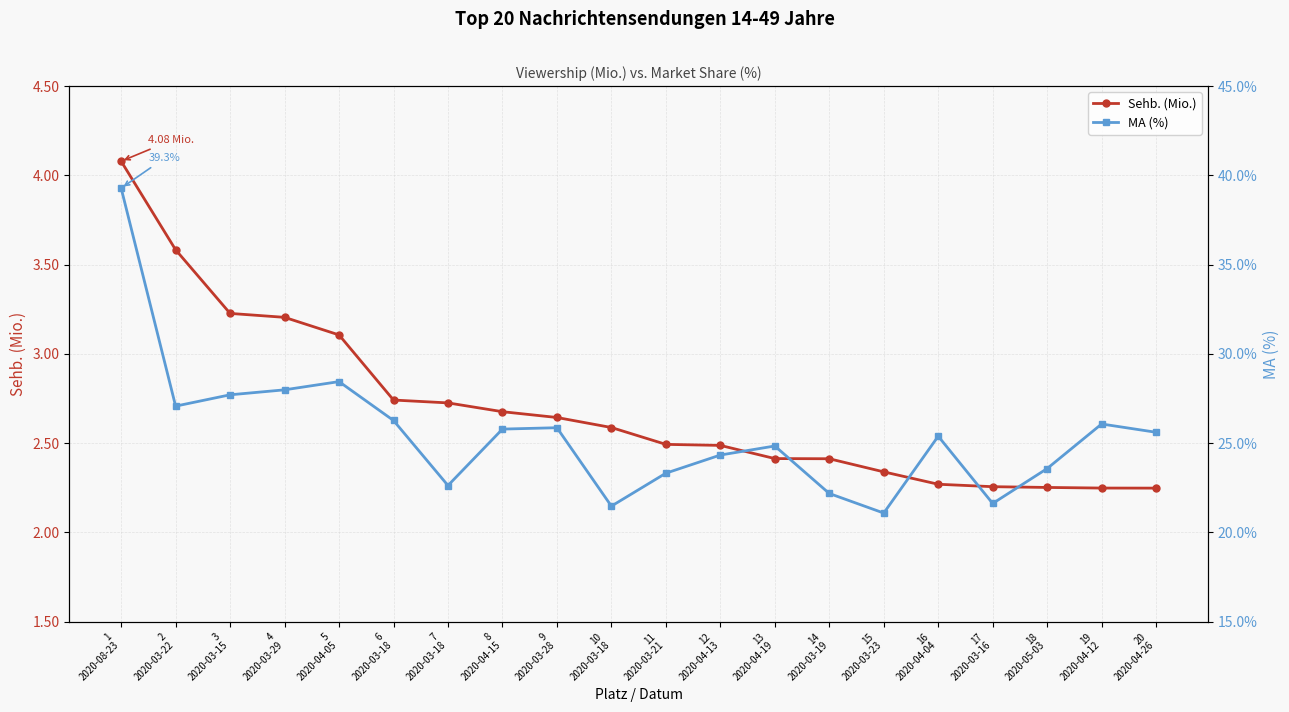

What is the sum of the Sehb. (Mio.) values at 15
2020-03-23 and 2
2020-03-22?

5.9